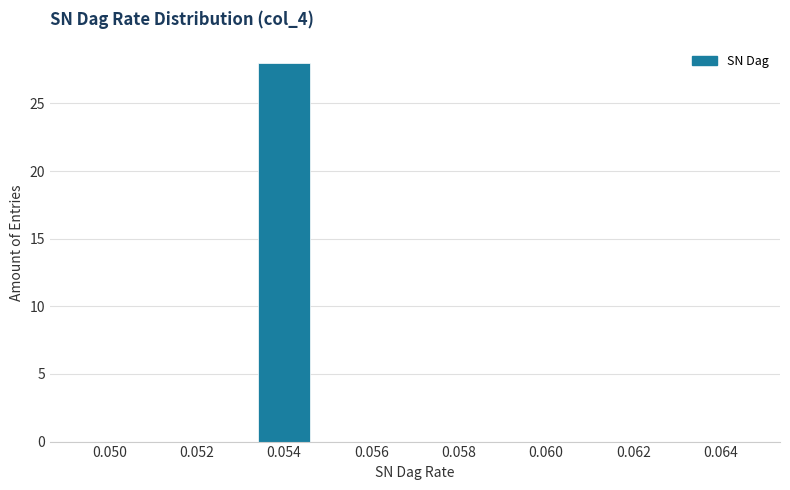

Reading right to left, list all the values displayed in this chart.

0.064=0	0.062=0	0.060=0	0.058=0	0.056=0	0.054=28	0.052=0	0.050=0